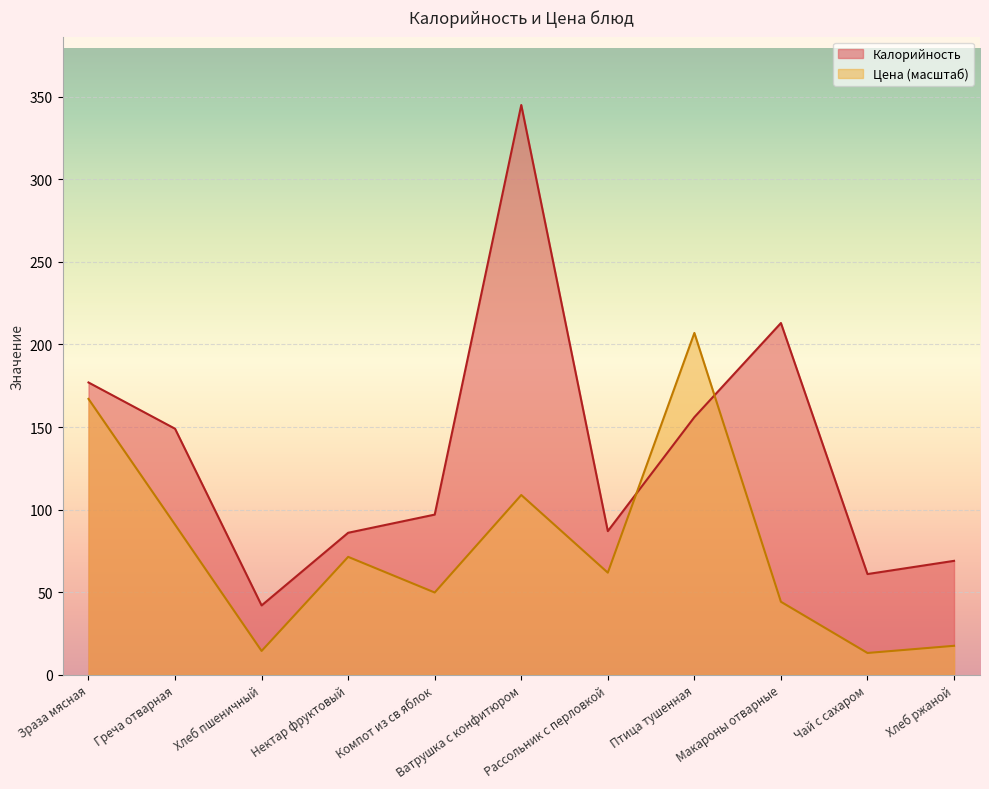

Where do Калорийность and Цена first cross each other?

Рассольник с перловкой and Птица тушенная